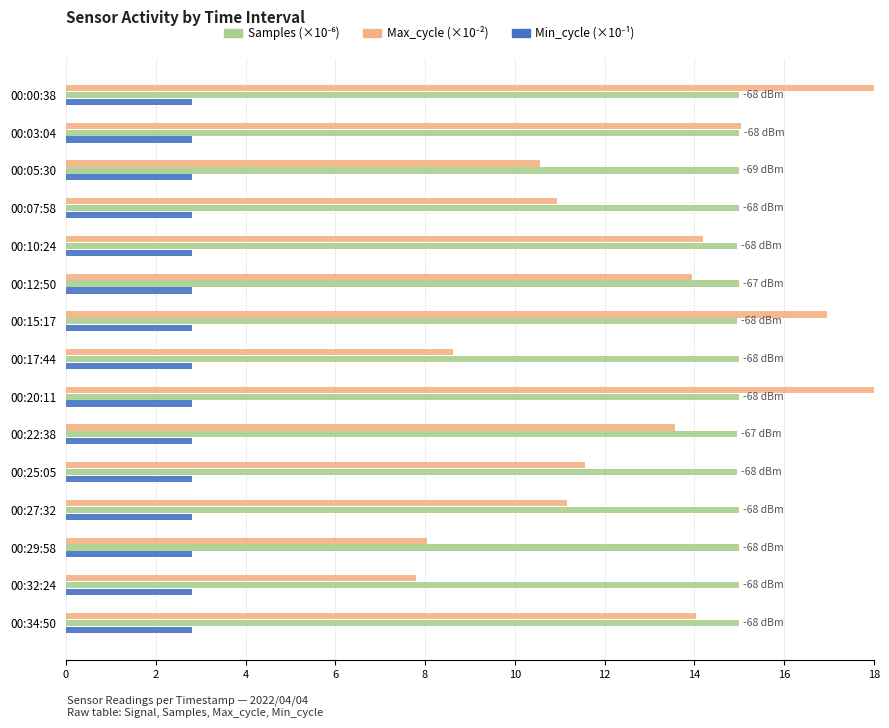

Is it true that Samples equals 14.9 at 00:25:05?

True